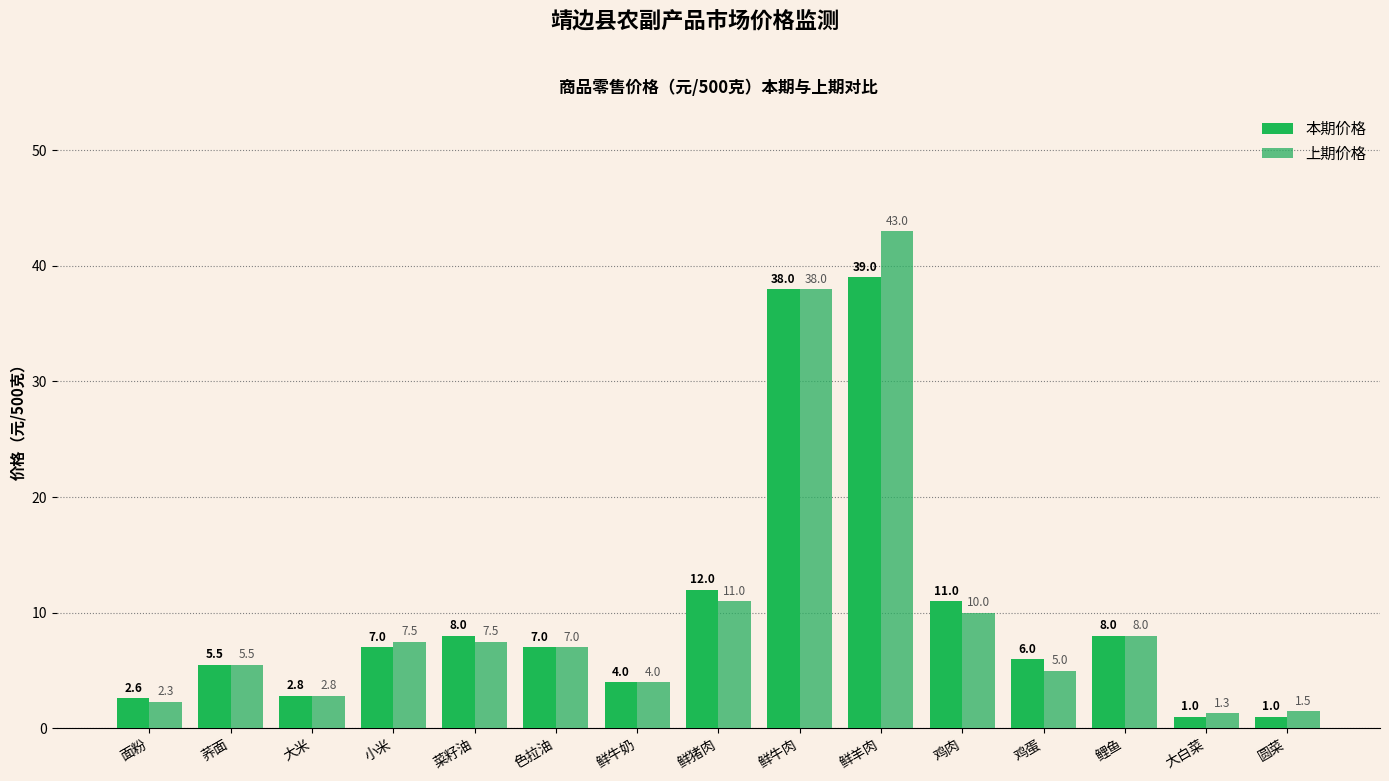

Count the number of data series in this chart.

2